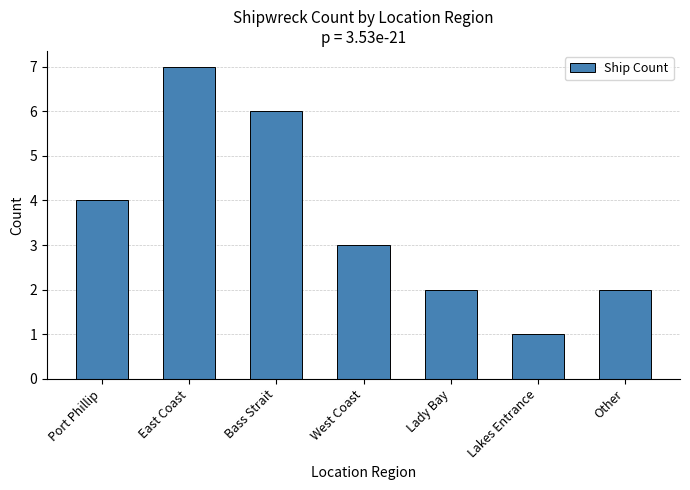

What is the label of the 7th bar from the right?

Port Phillip